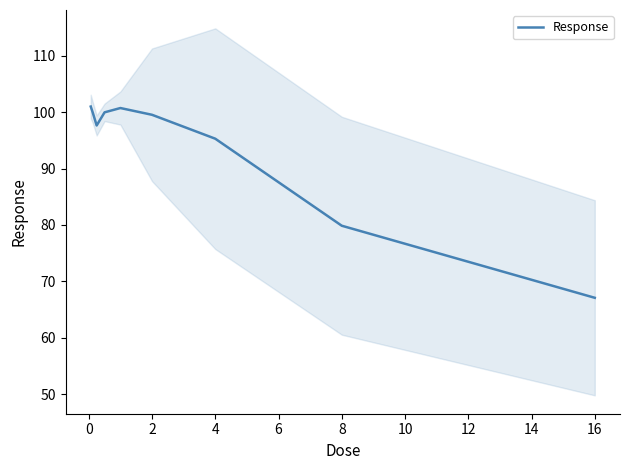

Is it true that Response equals 67.1 at 16?

True